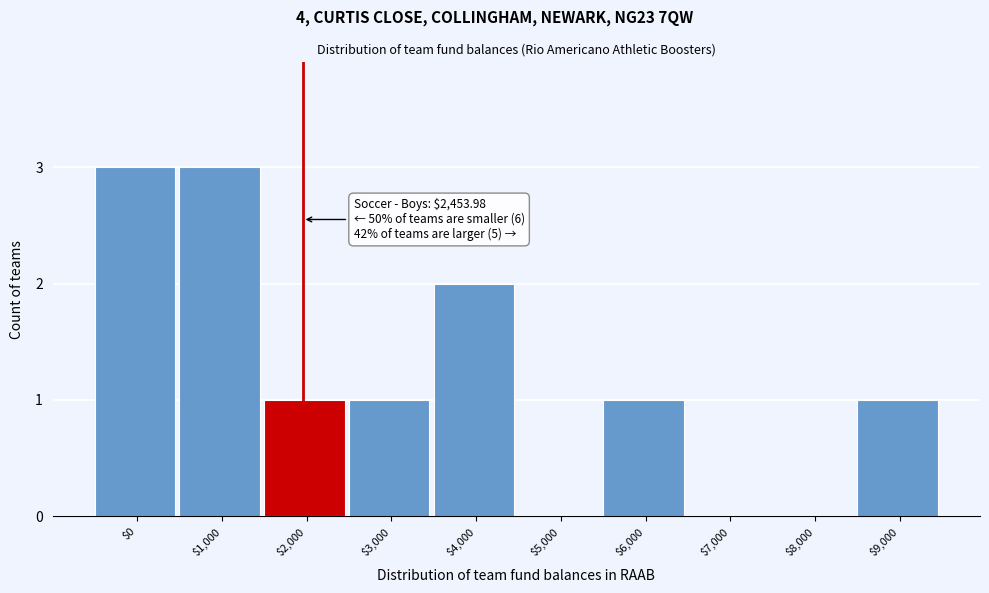

The value at $0 is 3. True or false?

True